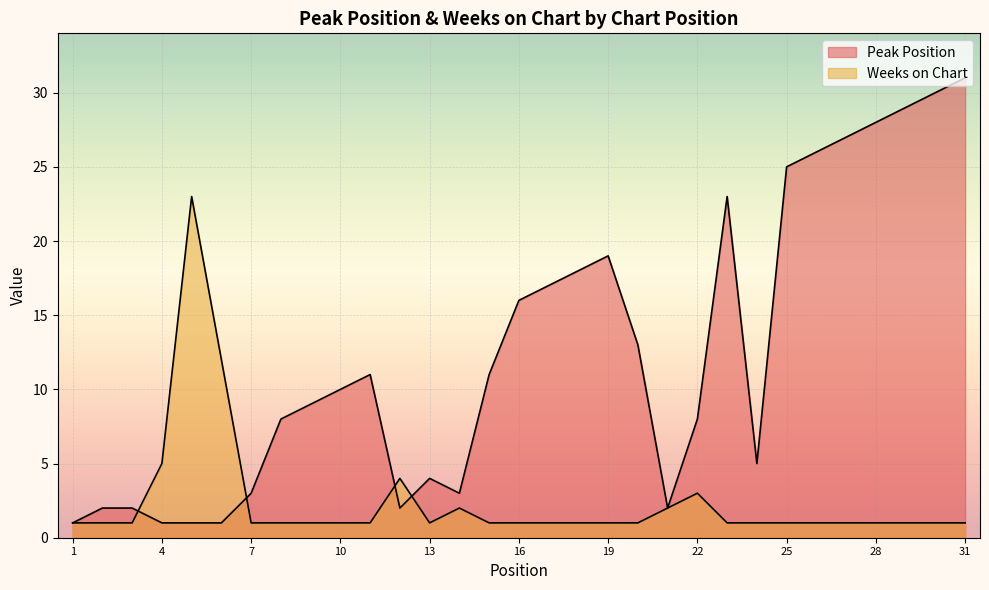

Reading right to left, transcribe all the data shown in this chart.

Peak Position: 31	30	29	28	27	26	25	5	23	8	2	13	19	18	17	16	11	3	4	2	11	10	9	8	3	1	1	1	2	2	1
Weeks on Chart: 1	1	1	1	1	1	1	1	1	3	2	1	1	1	1	1	1	2	1	4	1	1	1	1	1	12	23	5	1	1	1